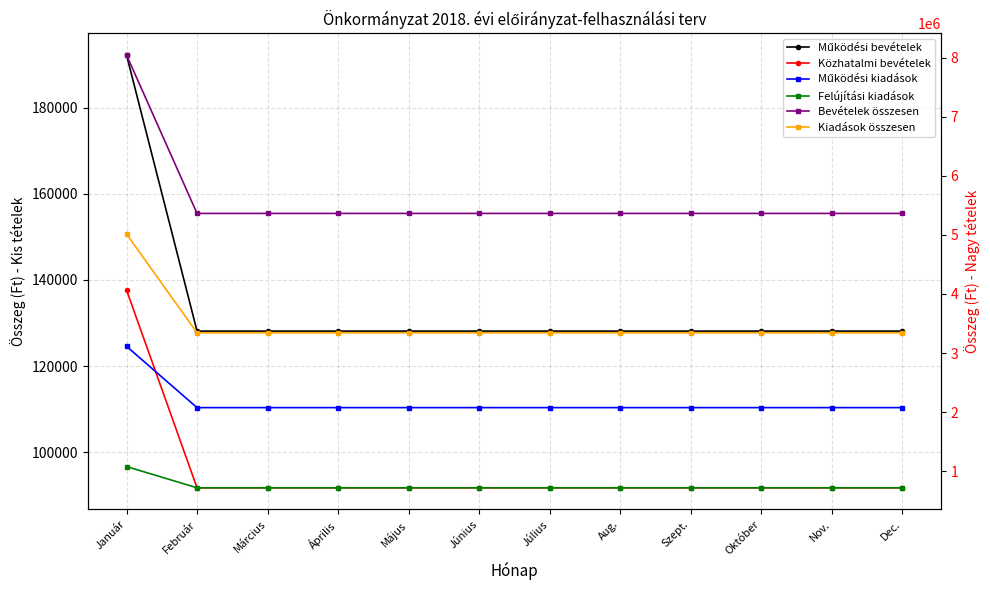

Is it true that Bevételek összesen equals 5361855.6 at Február?

True